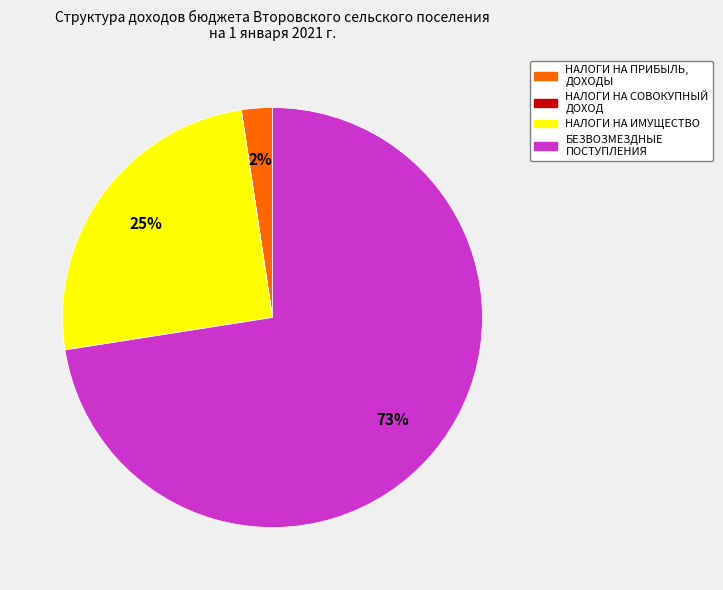

To the nearest percent, what is the average slice percentage?

25%